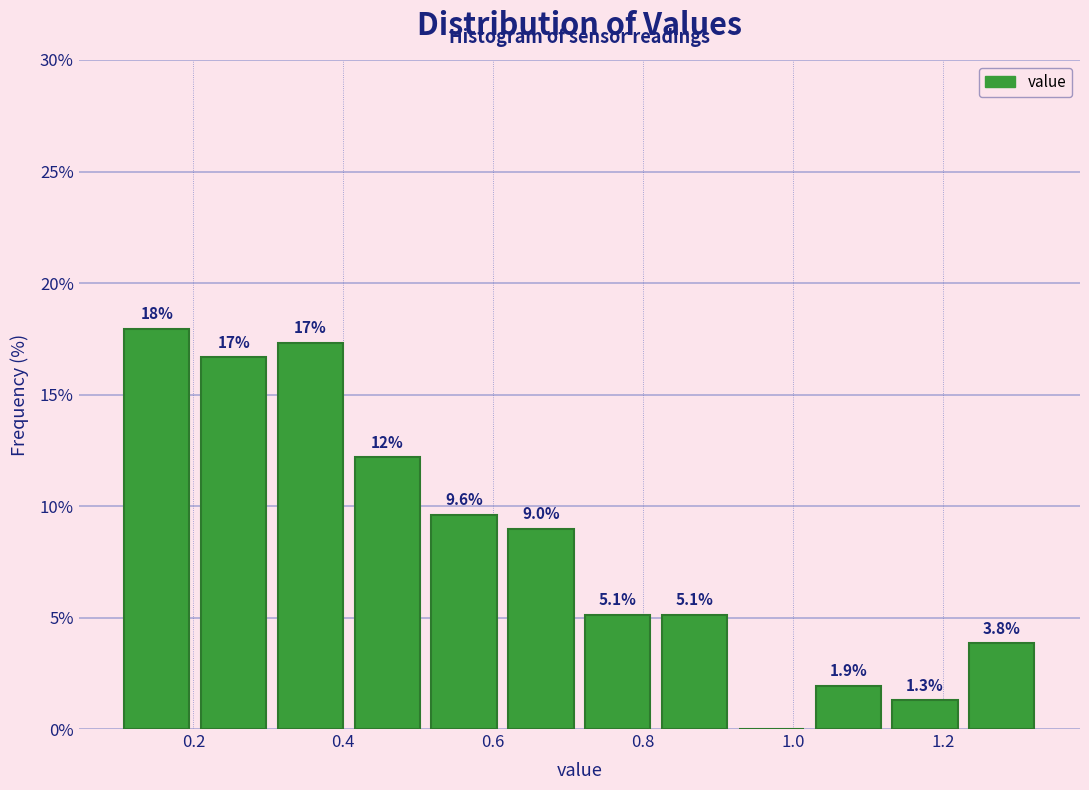

Over which range of the x-axis is the bar tallest?

0.10 to 0.20